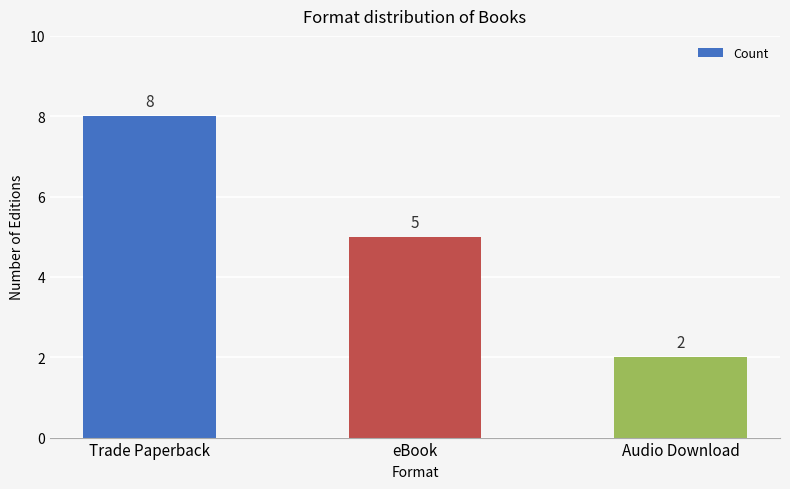

How many values are between 2 and 8?

3